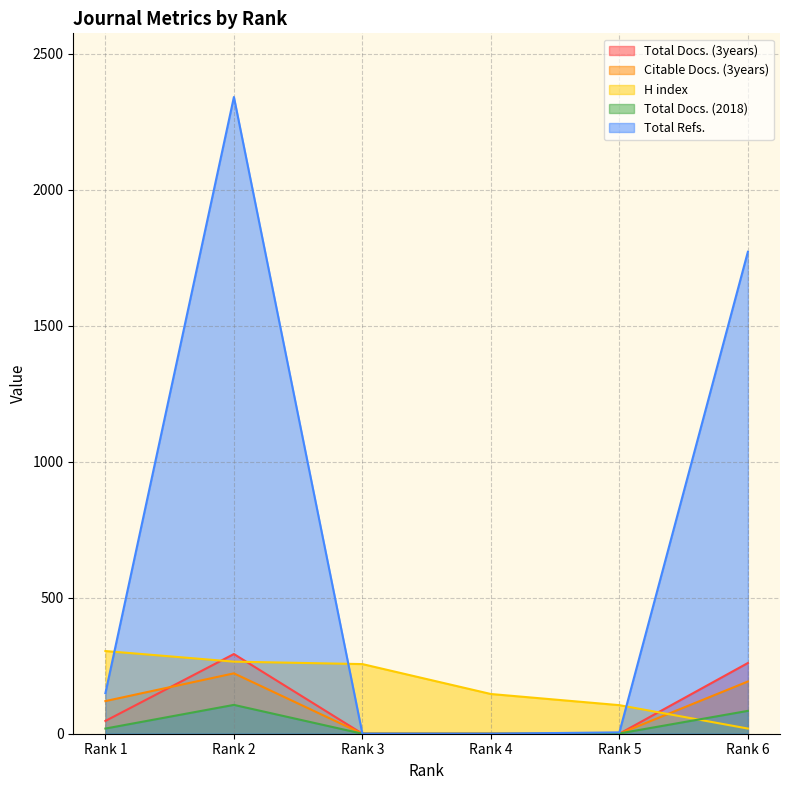

Which series has the largest range (max minus min)?

Total Refs.